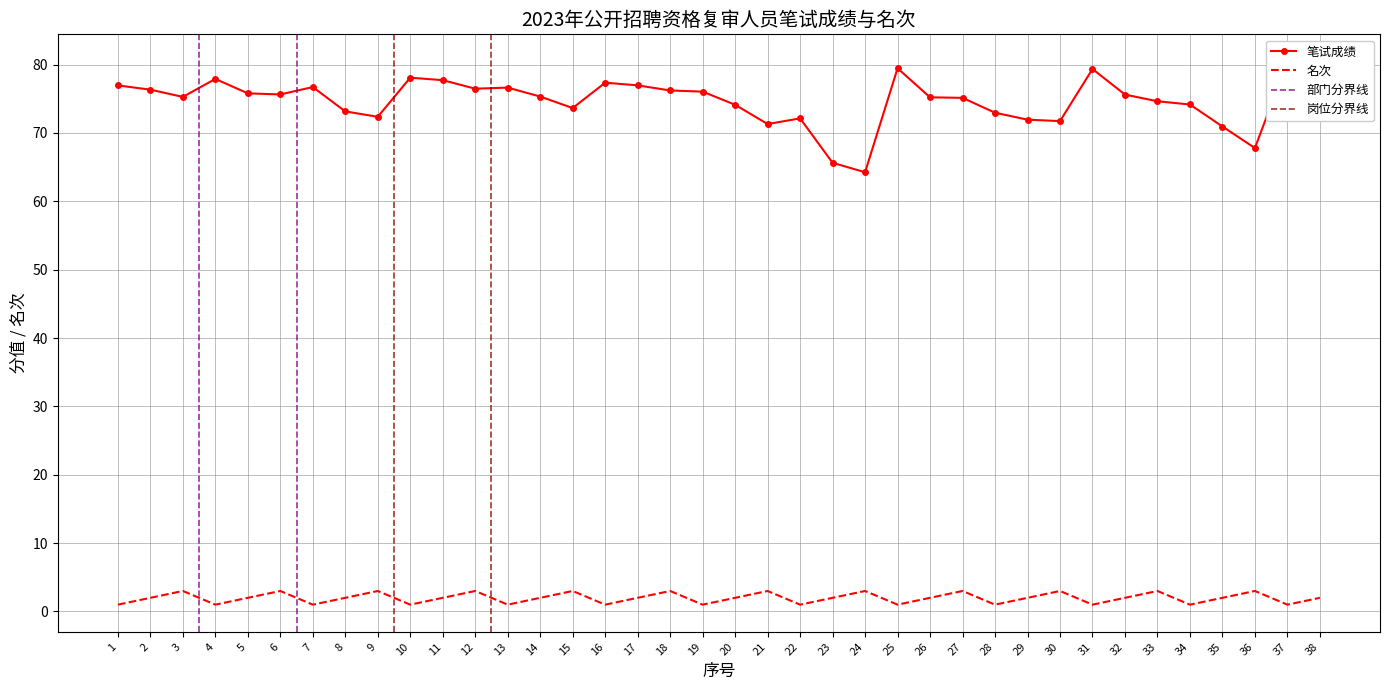

List the labels in order of 笔试成绩 value, smallest first.

24, 23, 36, 35, 21, 30, 29, 22, 9, 28, 38, 8, 15, 20, 34, 33, 27, 26, 3, 14, 32, 6, 5, 19, 18, 2, 12, 13, 7, 1, 17, 16, 11, 4, 10, 31, 25, 37